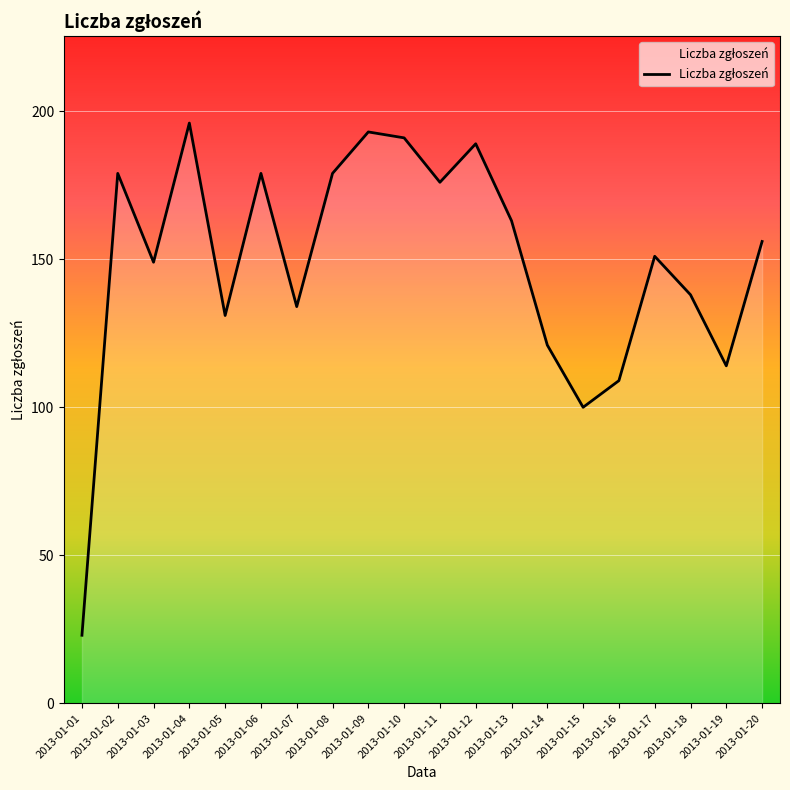

The chart shows a value of 176 at 2013-01-11. True or false?

True